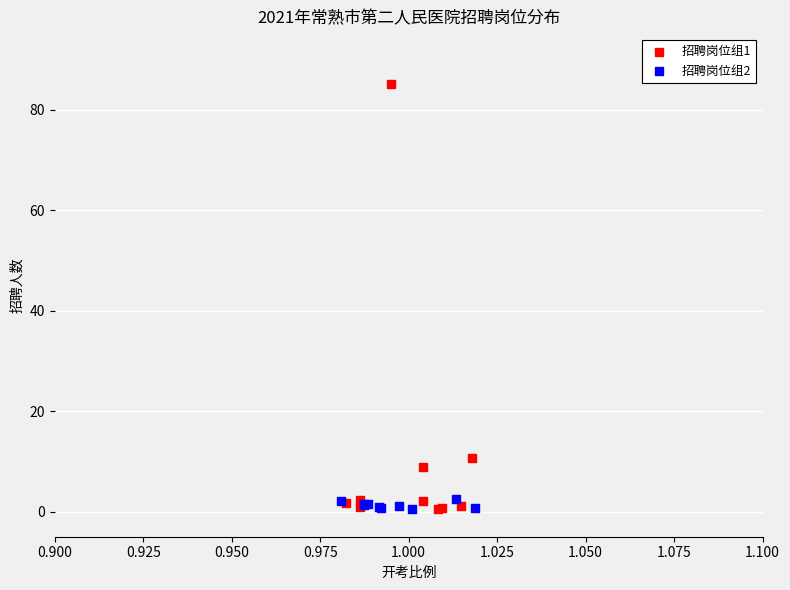

Which series has the largest Y range (max minus min)?

招聘岗位组1